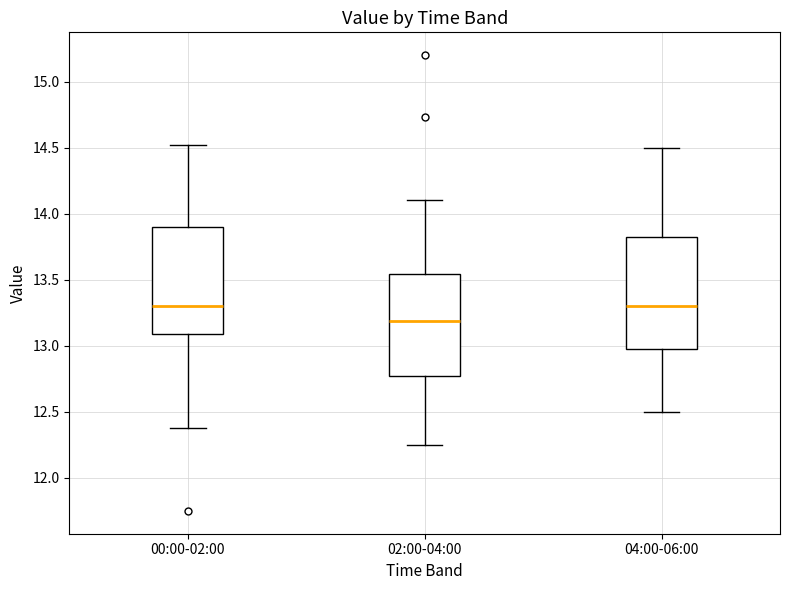

Reading left to right, read every box against the y-axis: the position of its median line, the range the box covers, and the ends of its whiskers. The values are not printed on the chart, so give them approximately, as read against the axis.

00:00-02:00: median 13.30, box 13.10 to 13.90, whiskers 12.40 to 14.50
02:00-04:00: median 13.20, box 12.75 to 13.55, whiskers 12.25 to 14.10
04:00-06:00: median 13.30, box 13.00 to 13.85, whiskers 12.50 to 14.50